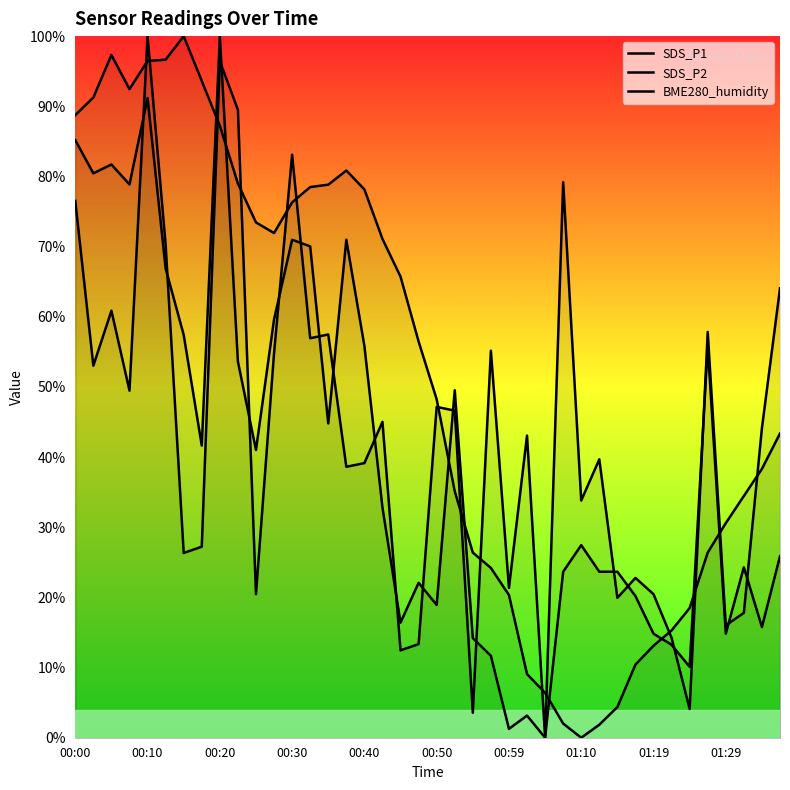

At which label does BME280_humidity first exceed 56?

00:00